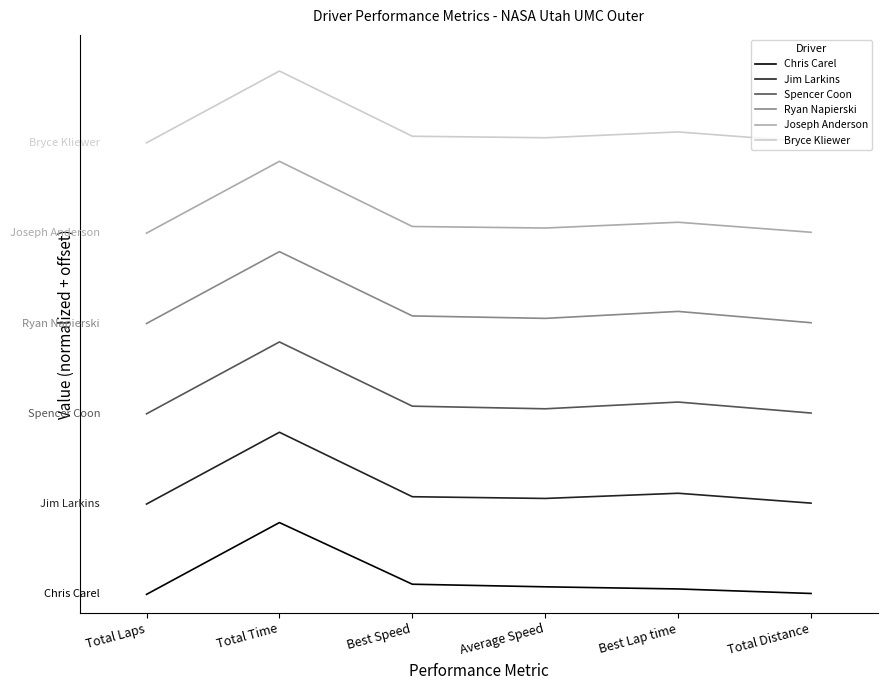

At which category does Spencer Coon reach its first local peak?

Total Time